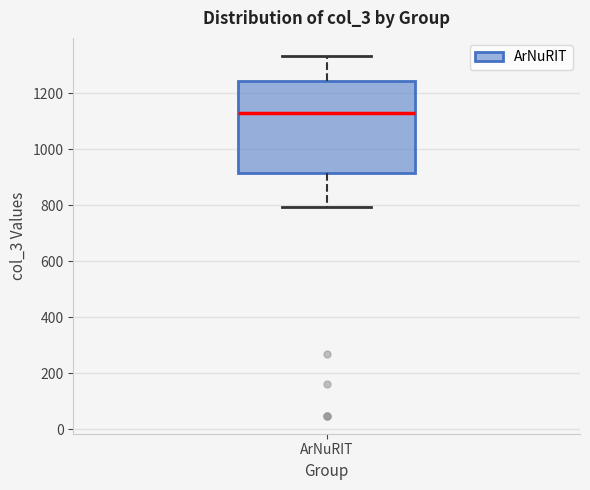

Transcribe this box plot: give where the median line is, the range the box spans, and where the two whiskers end, as read against the y-axis. The values are not printed on the chart, so give them approximately, as read against the axis.

median 1120, box 920 to 1240, whiskers 800 to 1340